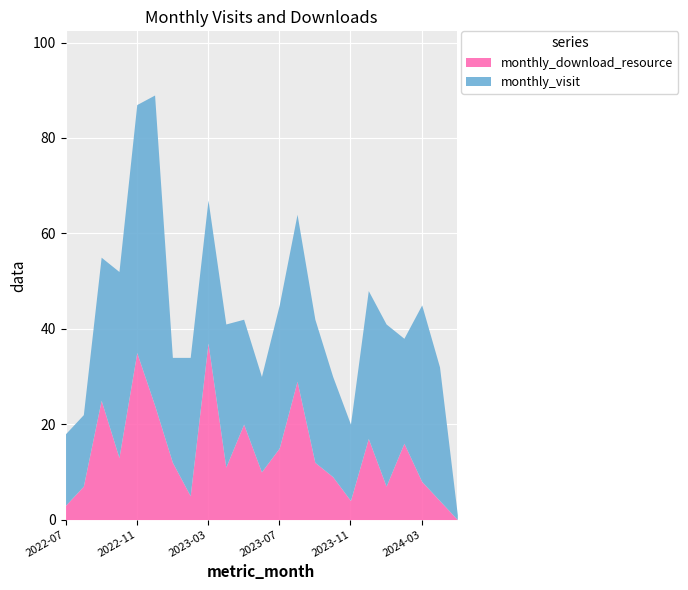

At which label does monthly_visit reach its minimum?

2024-05